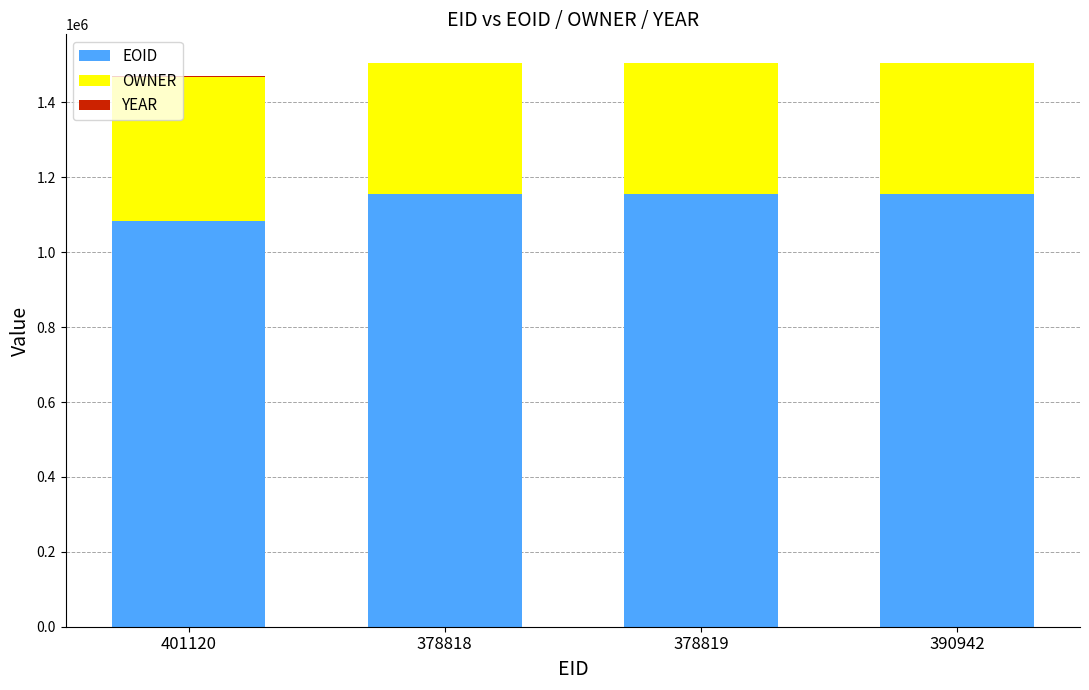

The EOID series shows 1154283 at 378818. True or false?

True